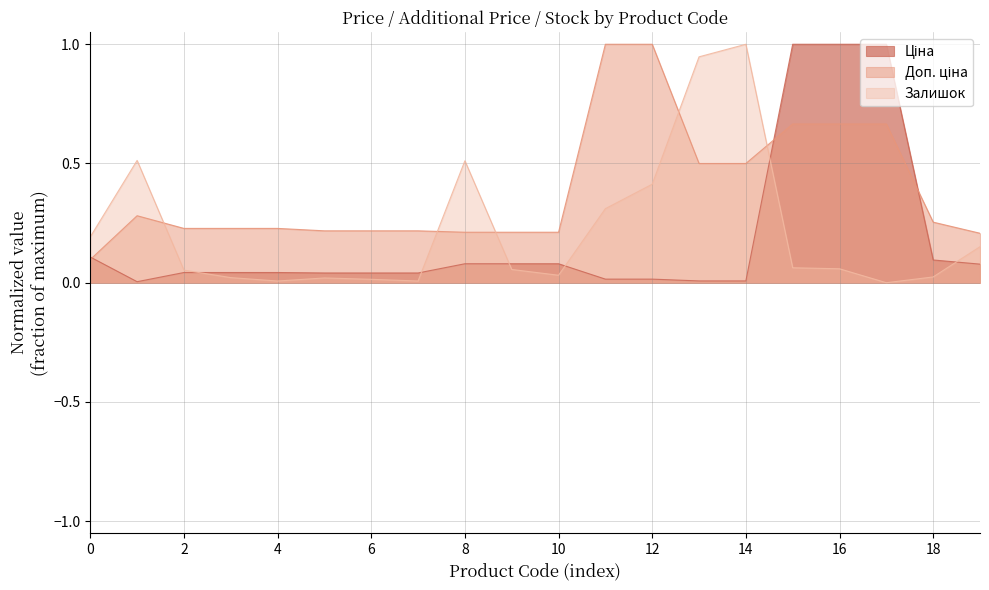

At how many categories does at least one series exceed 0?

20